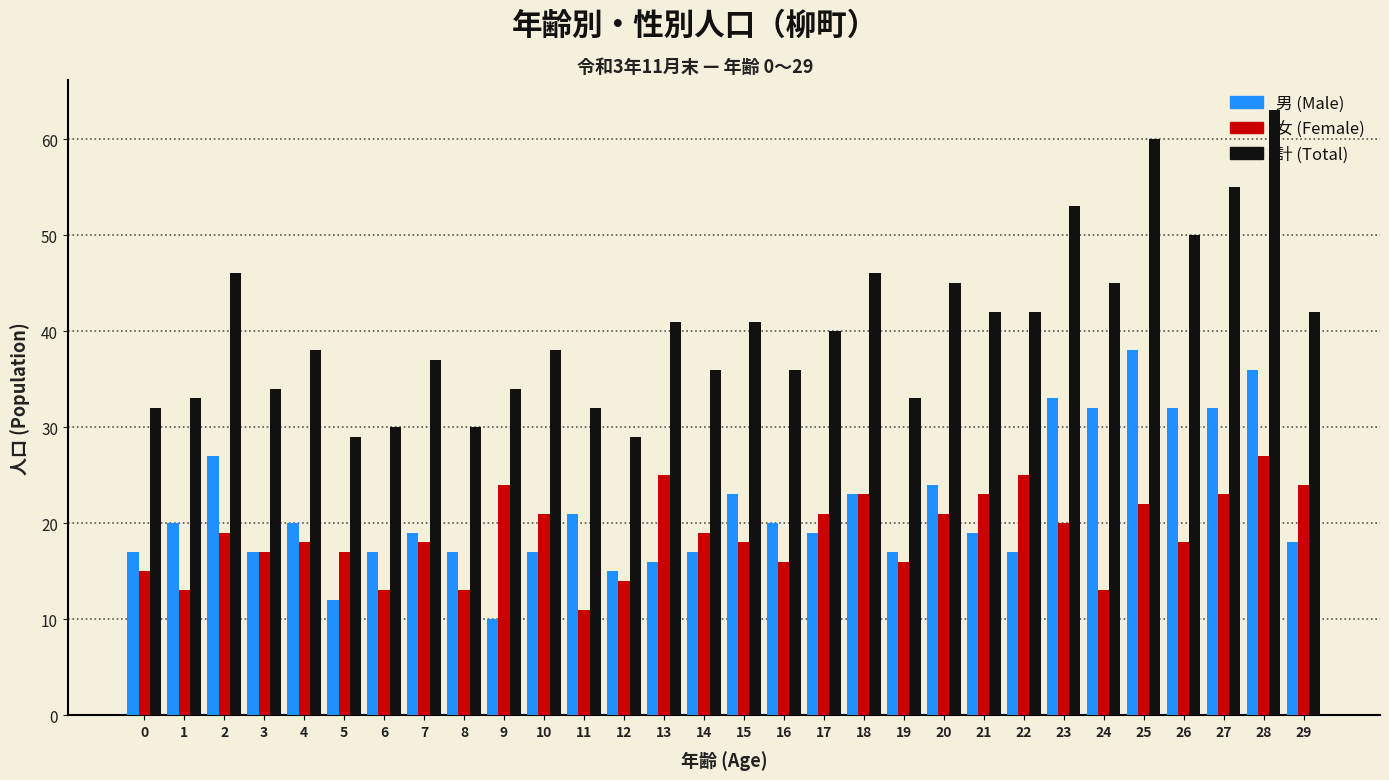

Read the 計 (Total) value at 8, to the nearest 5.

30